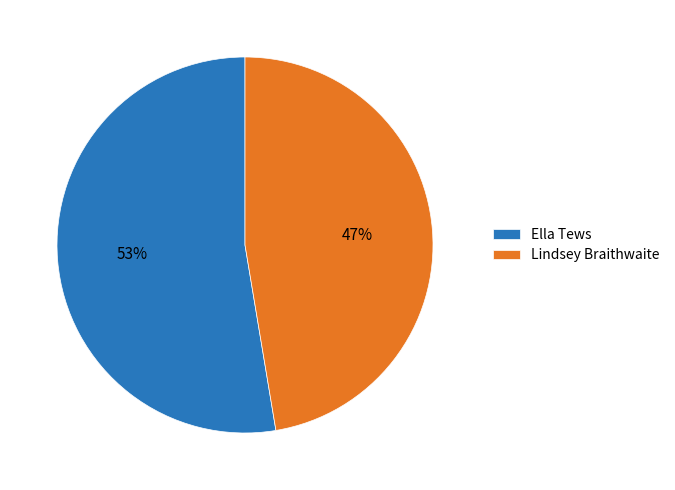

Is the sum of Lindsey Braithwaite and Ella Tews greater than half?

Yes